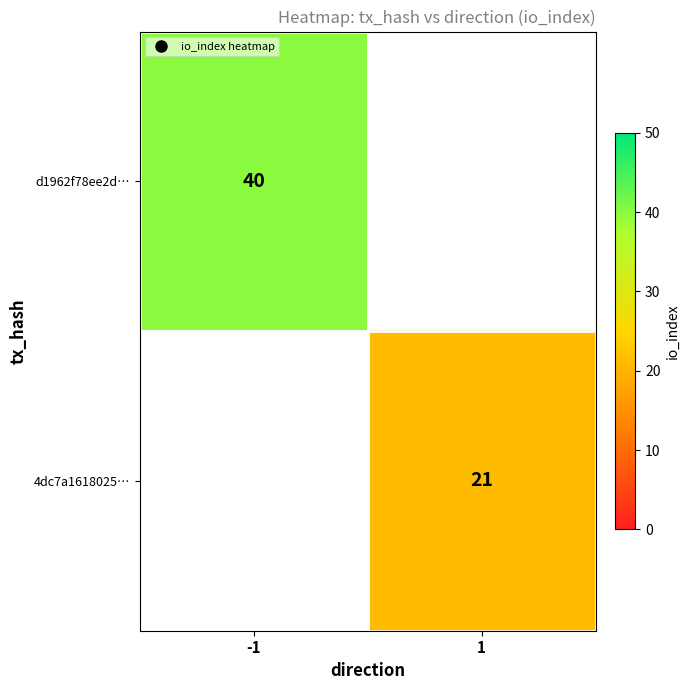

What is the sum of all d1962f78ee2d… values?

40